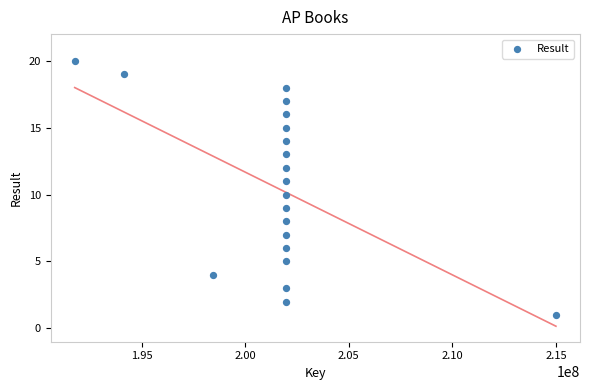

What is the range of Y values (max minus min)?

19